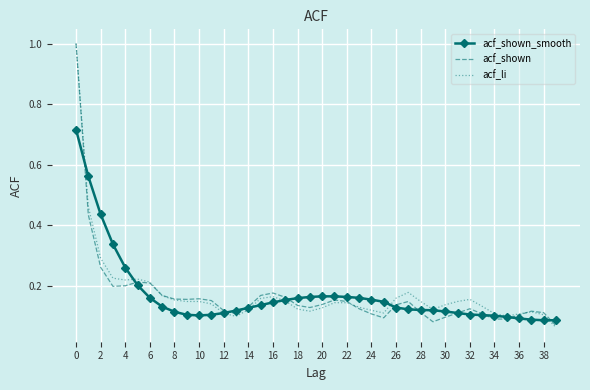

What is the highest value of the acf_li series?

1.0